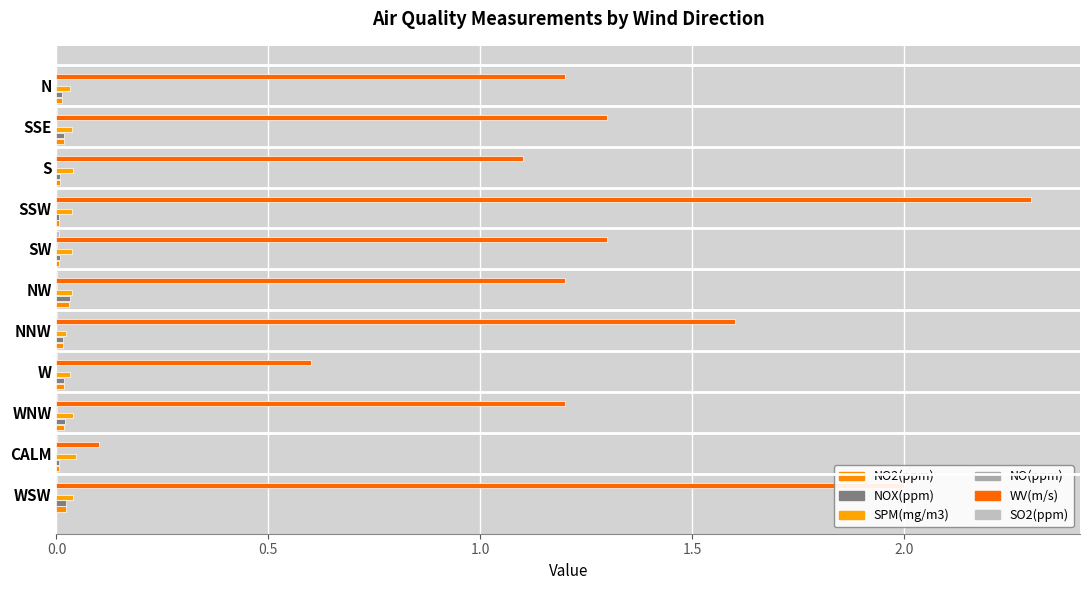

Count the number of data series in this chart.

6